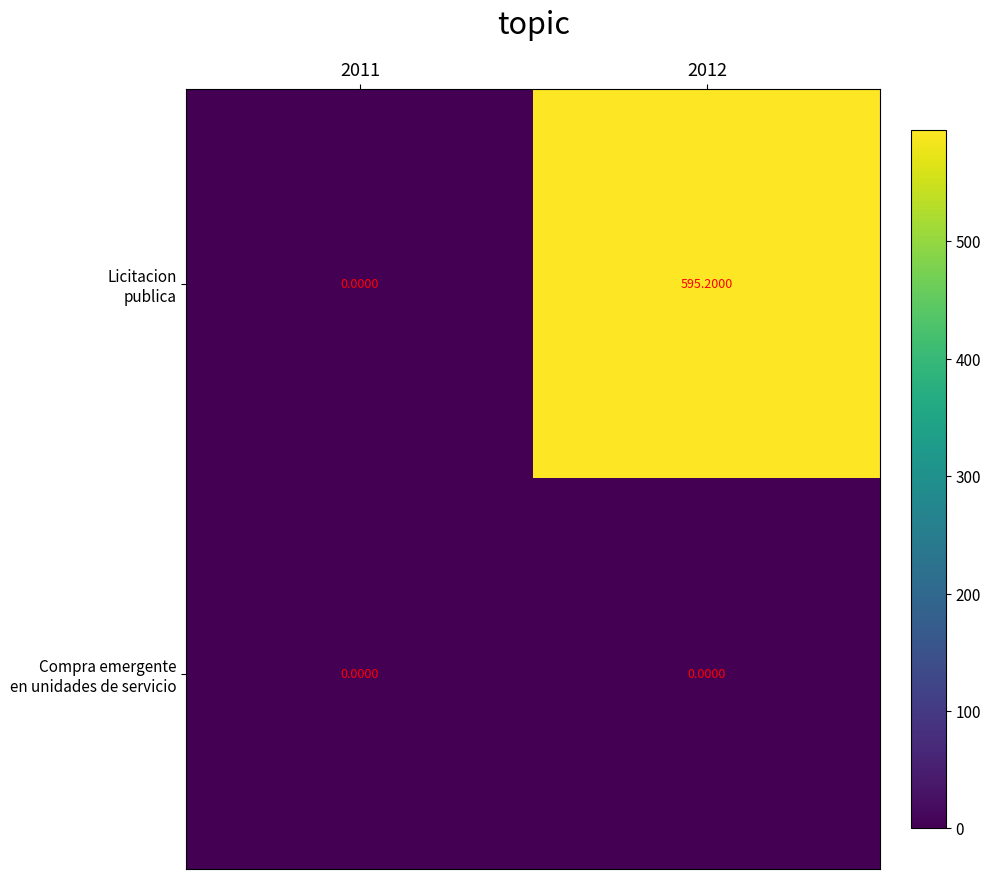

How many distinct data groups are displayed?

2